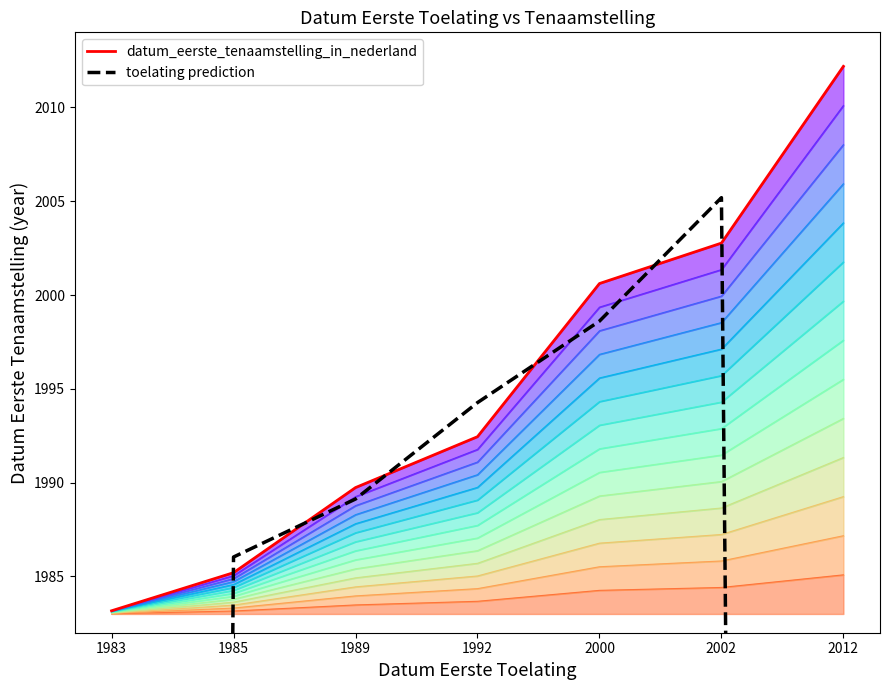

Which category has the highest value in the toelating prediction series?

2002